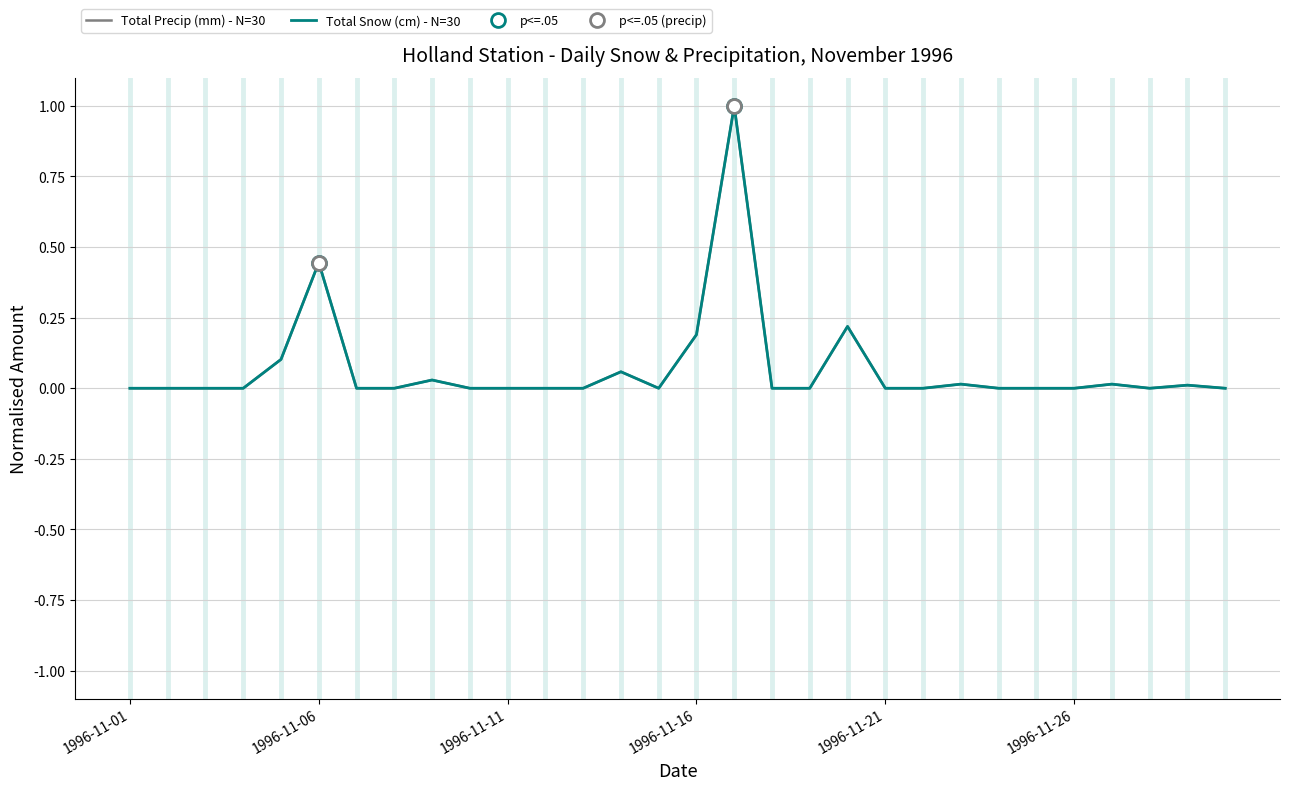

The Total Snow (cm) - N=30 series shows 0.0 at 9. True or false?

True